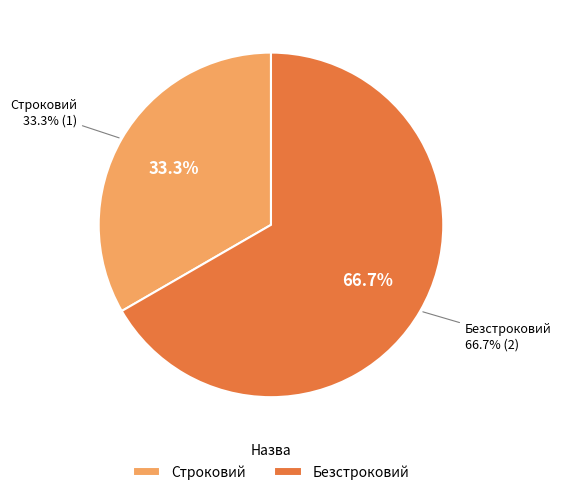

Rank the categories by value from highest to lowest.

Безстроковий, Строковий